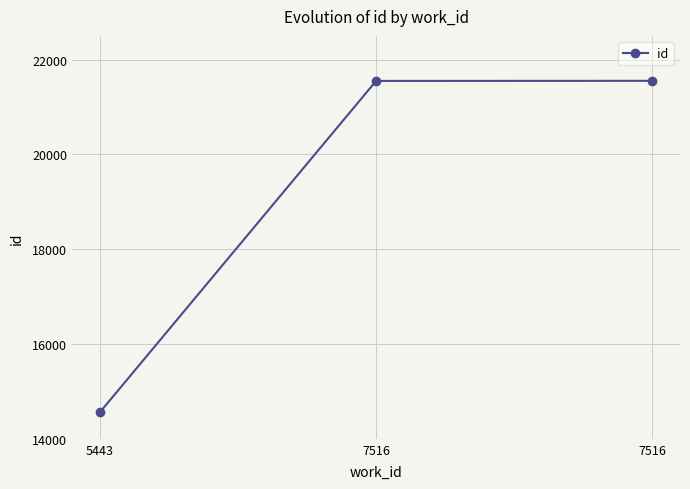

Is it true that the value at 5443 is 14558?

True